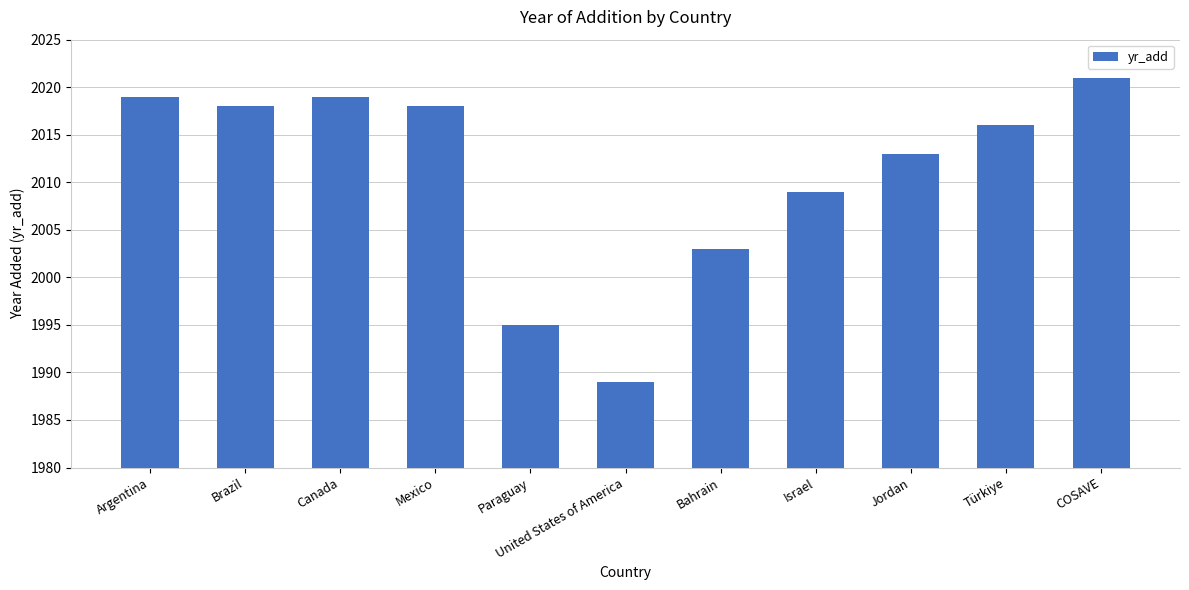

Where is the data nearest to the value 2005?

Bahrain